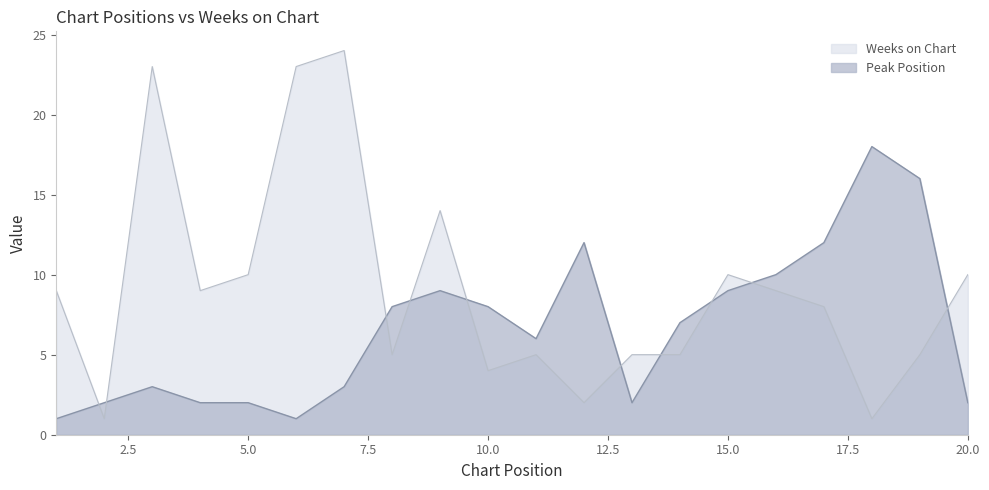

Which series has the widest spread of values?

Weeks on Chart